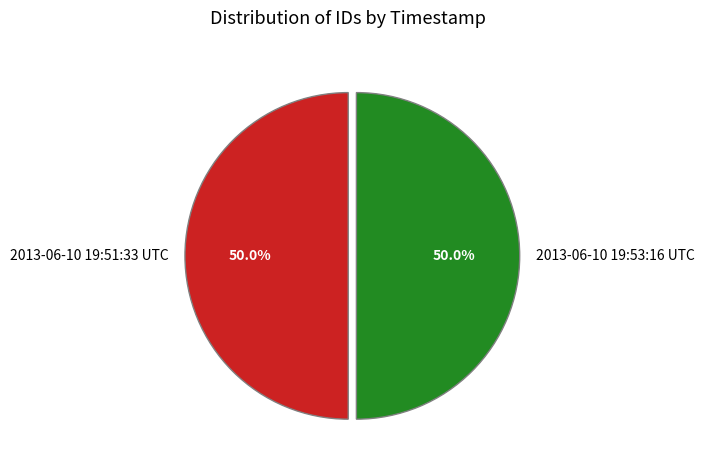

Do 2013-06-10 19:53:16 UTC and 2013-06-10 19:51:33 UTC together represent more than half of the pie?

Yes